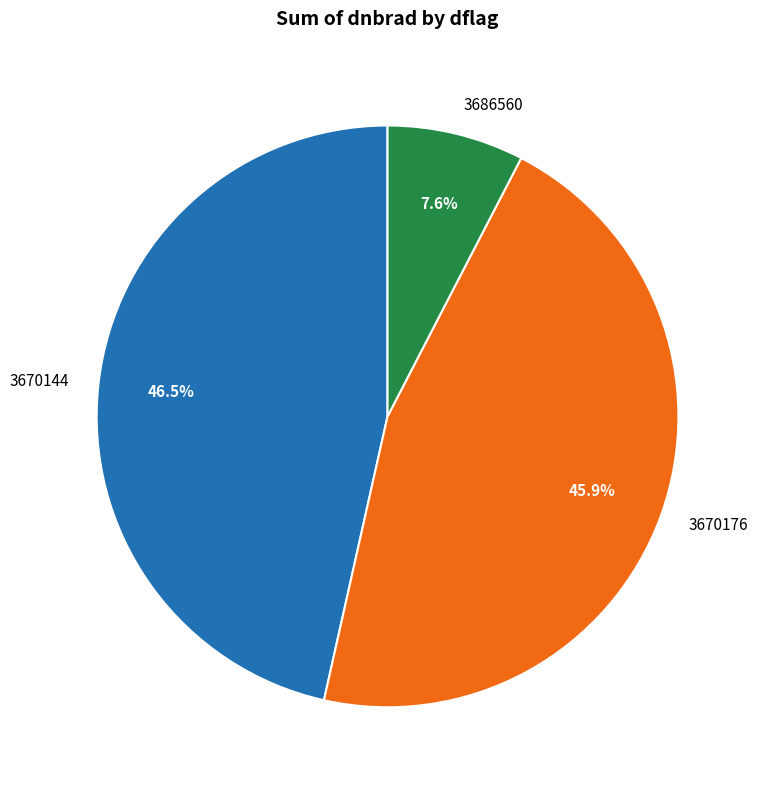

Is there a majority slice in this chart?

No